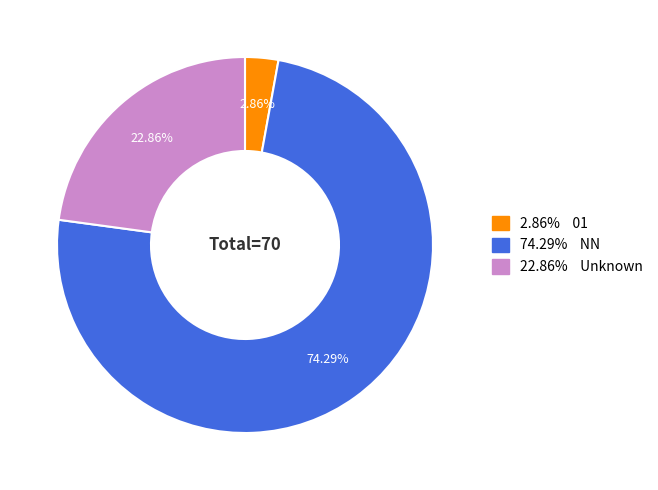

Does any single category account for the majority?

Yes